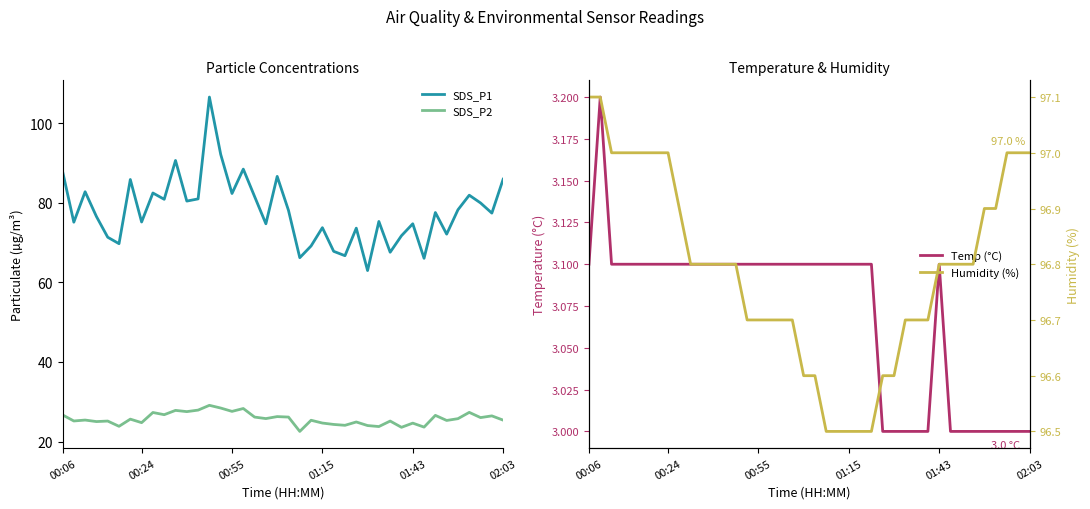

Reading left to right, extract all data points from this chart.

SDS_P1: 87.9	75.1	82.8	76.5	71.3	69.7	85.8	75.2	82.4	80.8	90.6	80.4	81.0	106.5	92.1	82.3	88.4	81.5	74.7	86.6	78.1	66.2	69.1	73.7	67.8	66.7	73.6	63.0	75.3	67.5	71.7	74.7	66.0	77.5	72.1	78.2	81.9	79.9	77.4	85.9
SDS_P2: 26.7	25.2	25.4	25.0	25.1	23.8	25.6	24.8	27.3	26.8	27.8	27.5	27.9	29.1	28.4	27.6	28.3	26.1	25.8	26.3	26.1	22.6	25.4	24.6	24.3	24.1	24.9	24.0	23.8	25.1	23.6	24.6	23.6	26.6	25.3	25.8	27.3	26.0	26.4	25.4
Temp (°C): 3.1	3.2	3.1	3.1	3.1	3.1	3.1	3.1	3.1	3.1	3.1	3.1	3.1	3.1	3.1	3.1	3.1	3.1	3.1	3.1	3.1	3.1	3.1	3.1	3.1	3.1	3.0	3.0	3.0	3.0	3.0	3.1	3.0	3.0	3.0	3.0	3.0	3.0	3.0	3.0
Humidity (%): 97.1	97.1	97.0	97.0	97.0	97.0	97.0	97.0	96.9	96.8	96.8	96.8	96.8	96.8	96.7	96.7	96.7	96.7	96.7	96.6	96.6	96.5	96.5	96.5	96.5	96.5	96.6	96.6	96.7	96.7	96.7	96.8	96.8	96.8	96.8	96.9	96.9	97.0	97.0	97.0